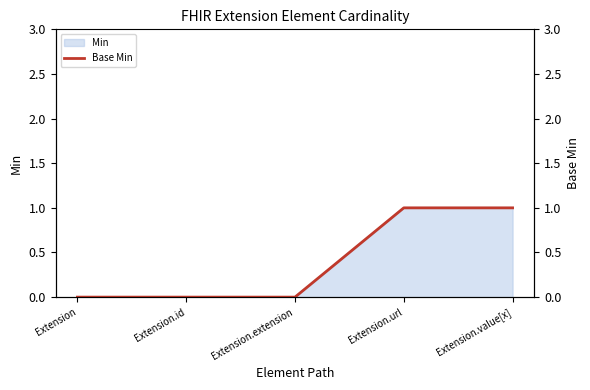

What is the maximum value shown in the chart?

1